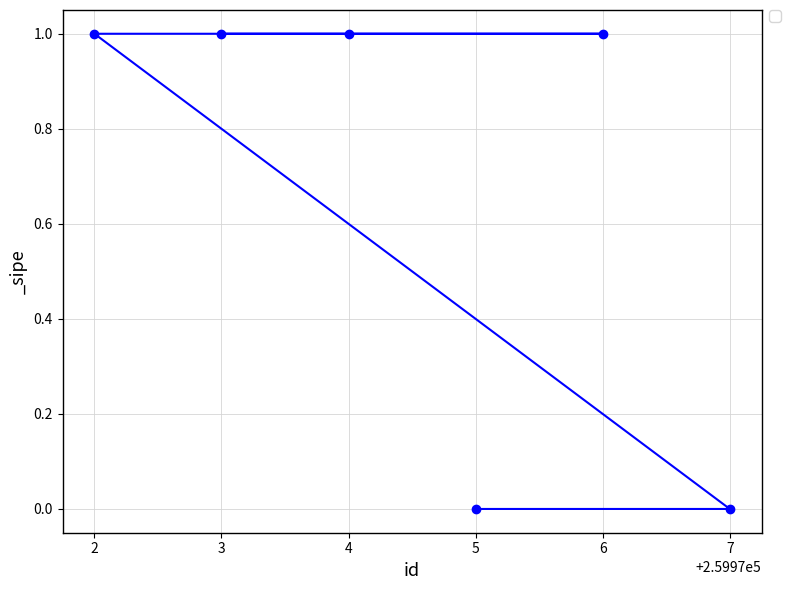

What is the sum of all values?

4